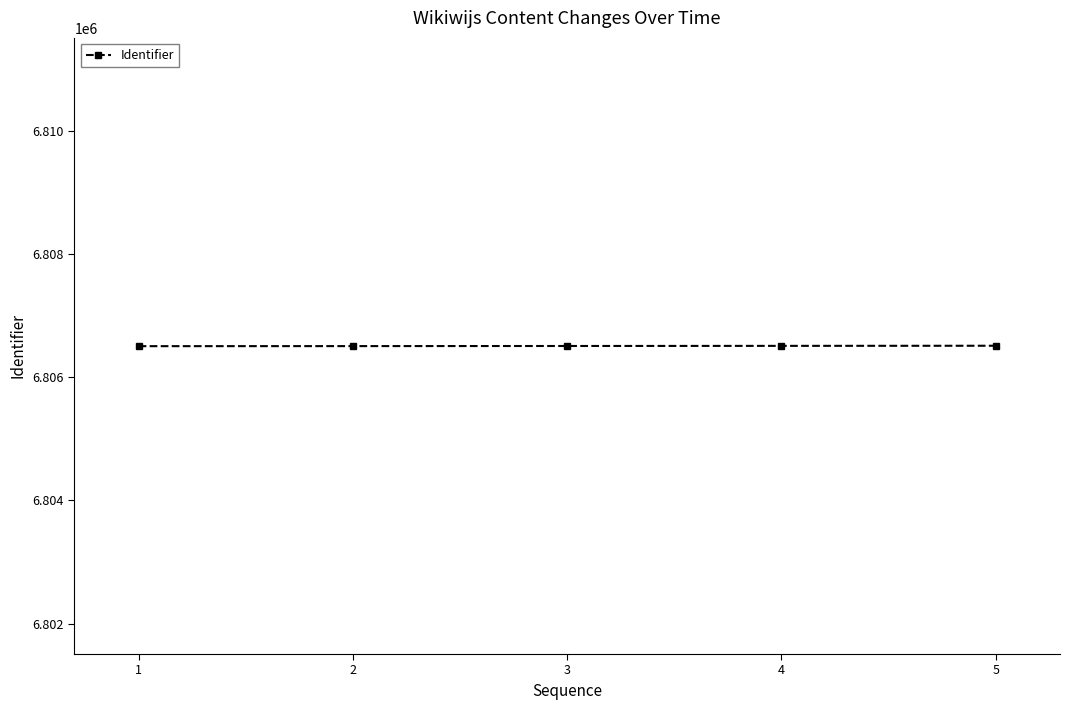

What is the smallest value displayed?

6806505